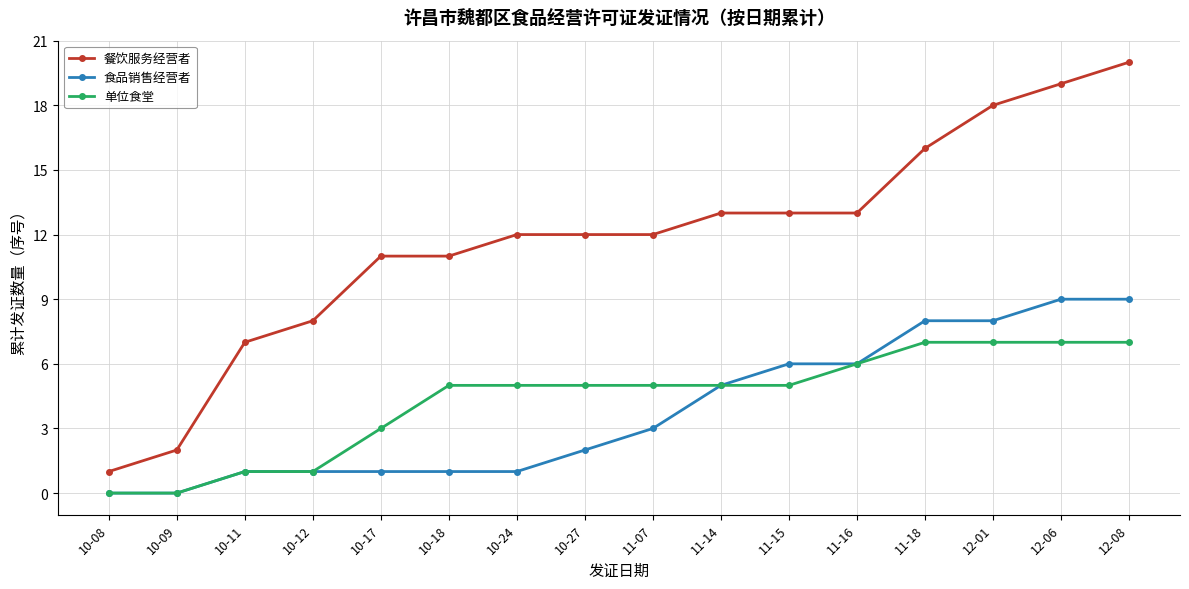

What are all the series names shown in the legend?

餐饮服务经营者, 食品销售经营者, 单位食堂